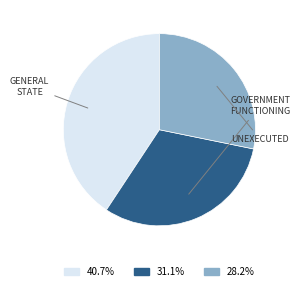

Does any single category account for the majority?

No